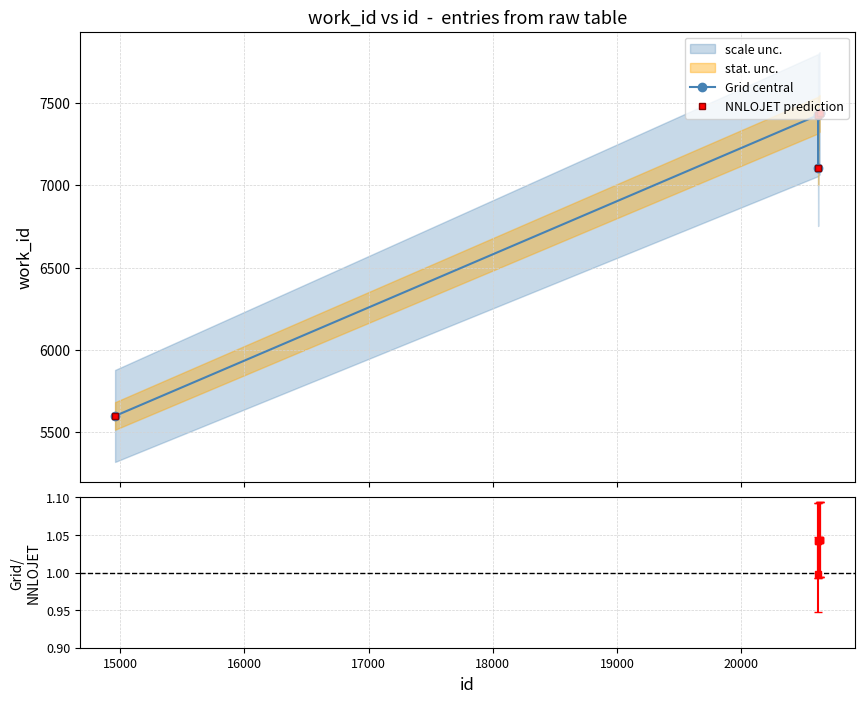

Reading left to right, extract all data points from this chart.

Grid central: 5597	7427	7108	7428	7438	7438	7438
NNLOJET prediction: 5597	7427	7108	7428	7438	7438	7438